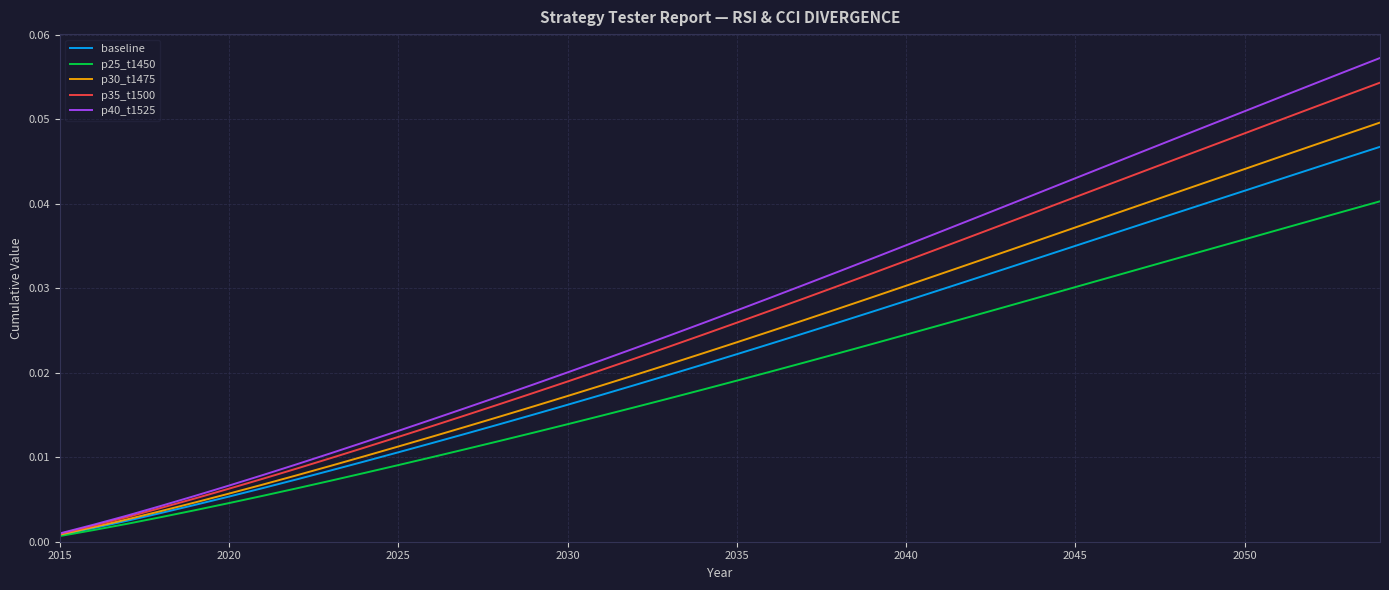

List the series in order of their overall mean, lowest first.

p25_t1450, baseline, p30_t1475, p35_t1500, p40_t1525